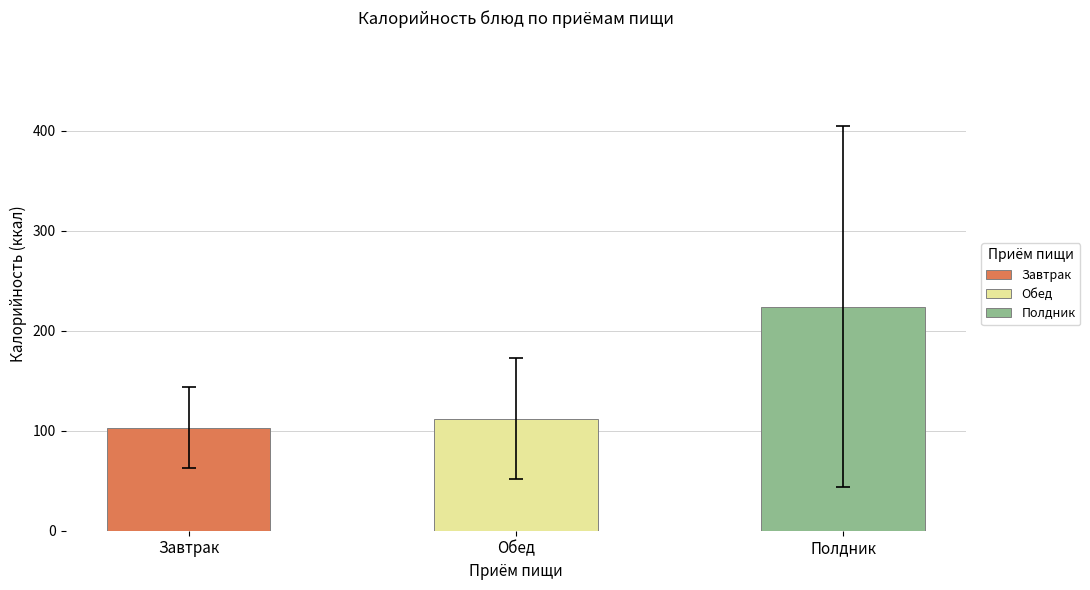

Which series has the largest total across all categories?

Полдник